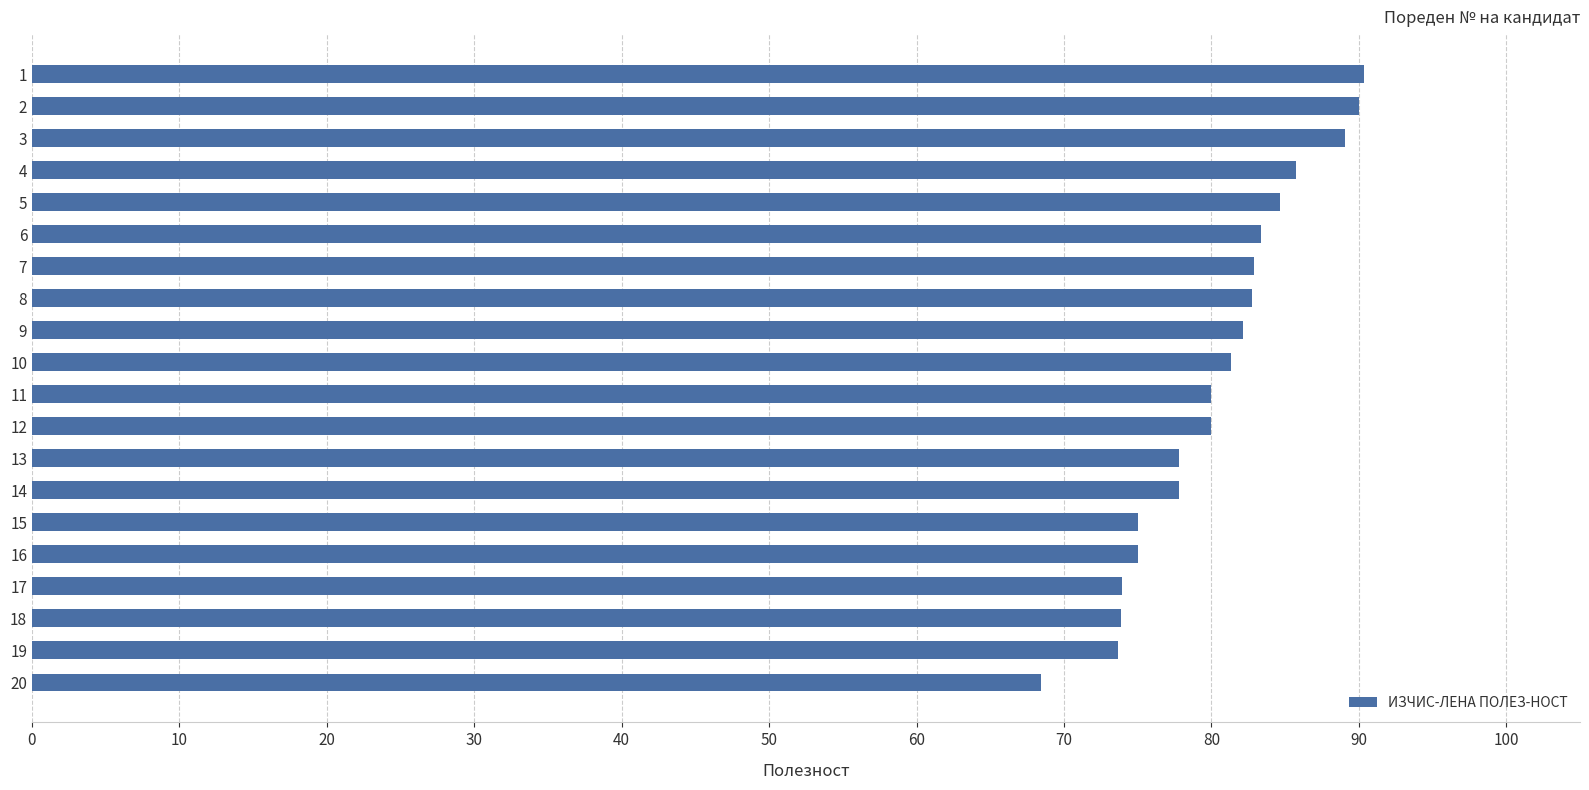

What is the value of the 1st bar from the top?

90.4